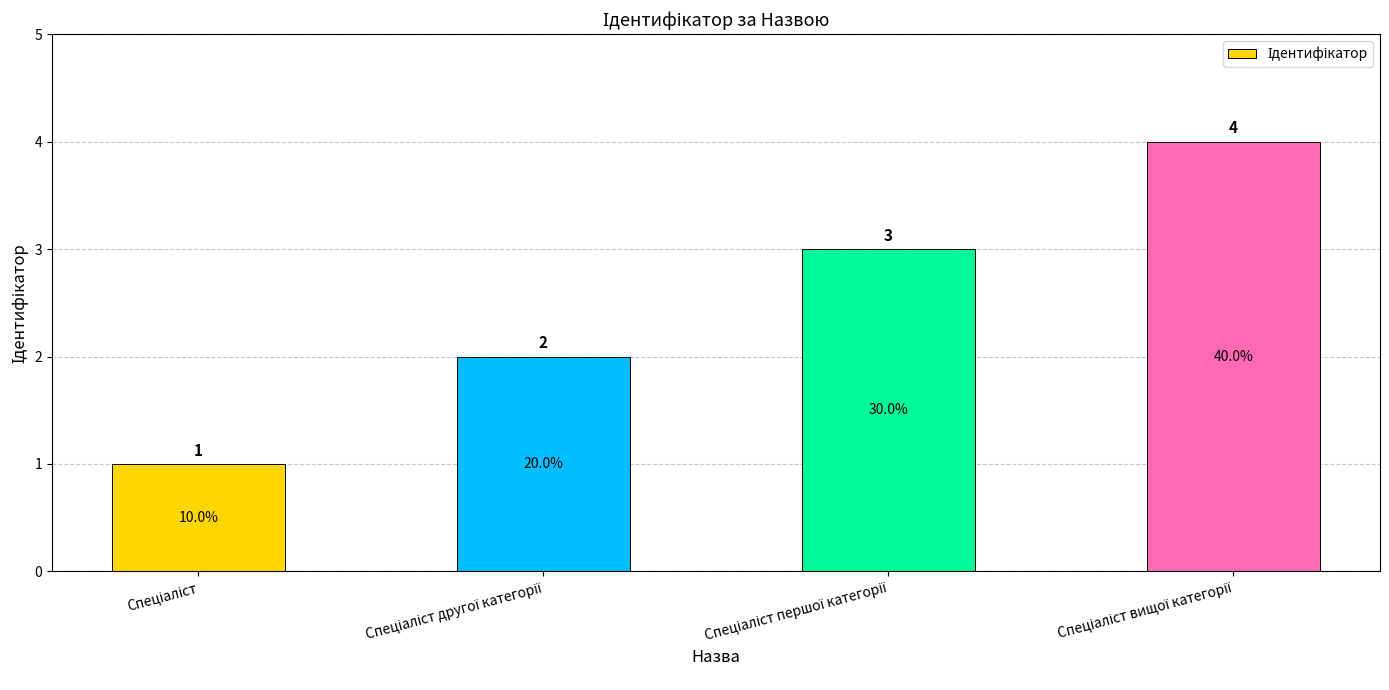

What is the difference between the maximum and minimum values?

3